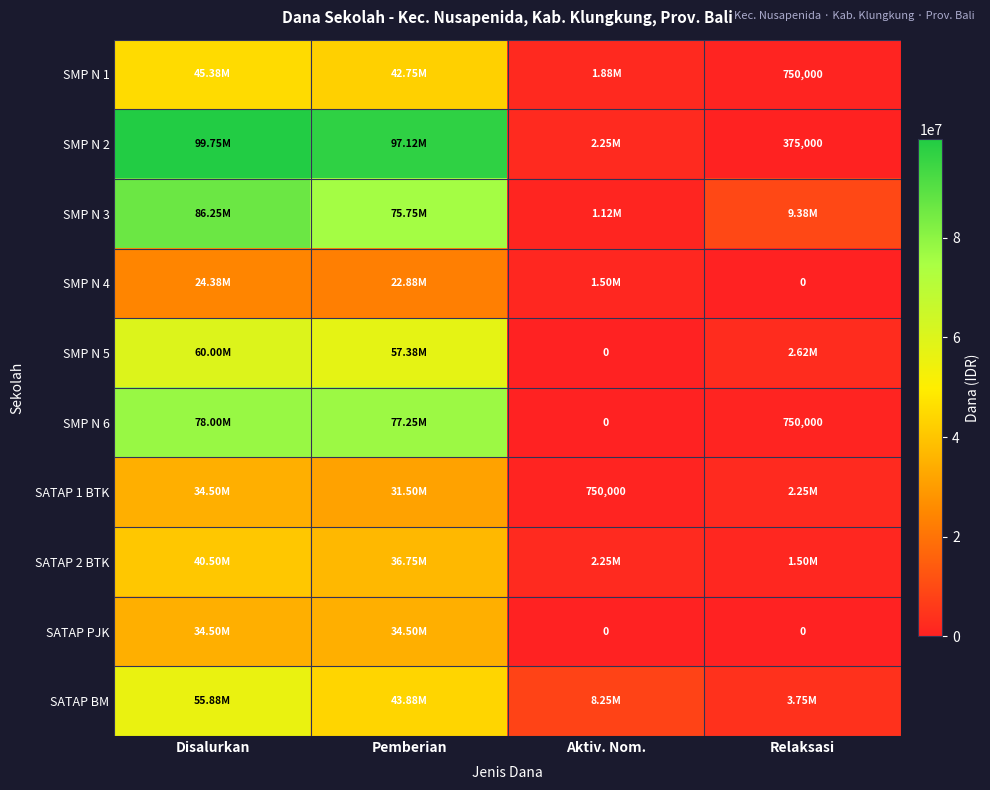

At which label does SMP N 1 first exceed 42750000?

Disalurkan